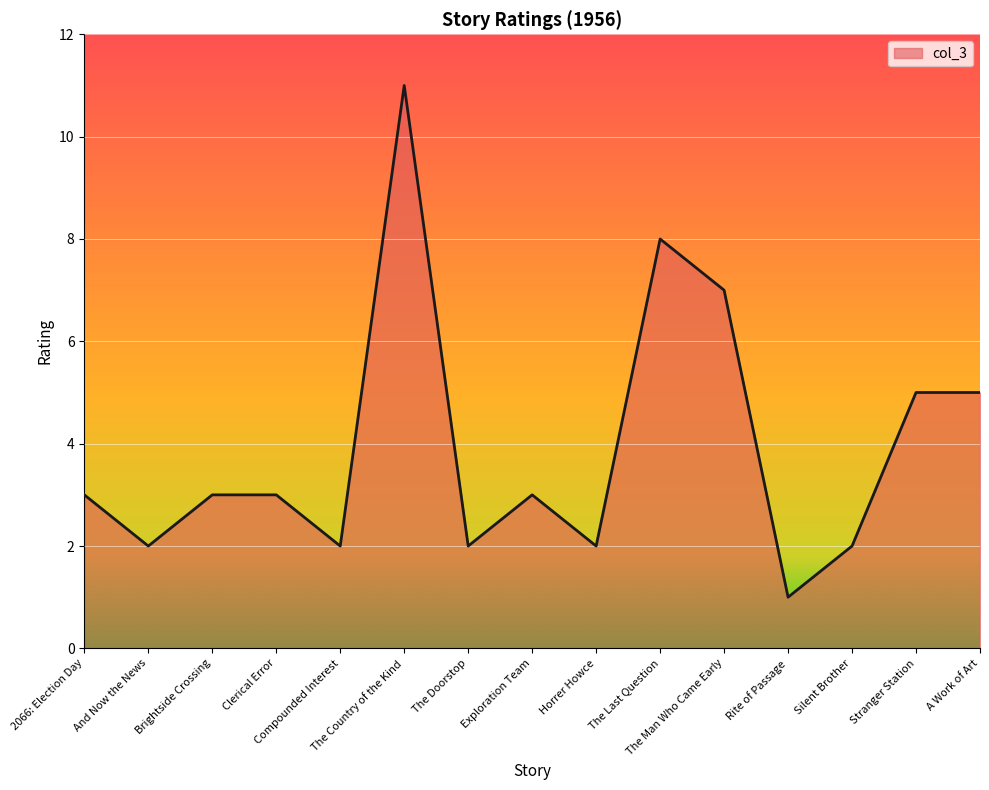

What is the greatest value displayed?

11